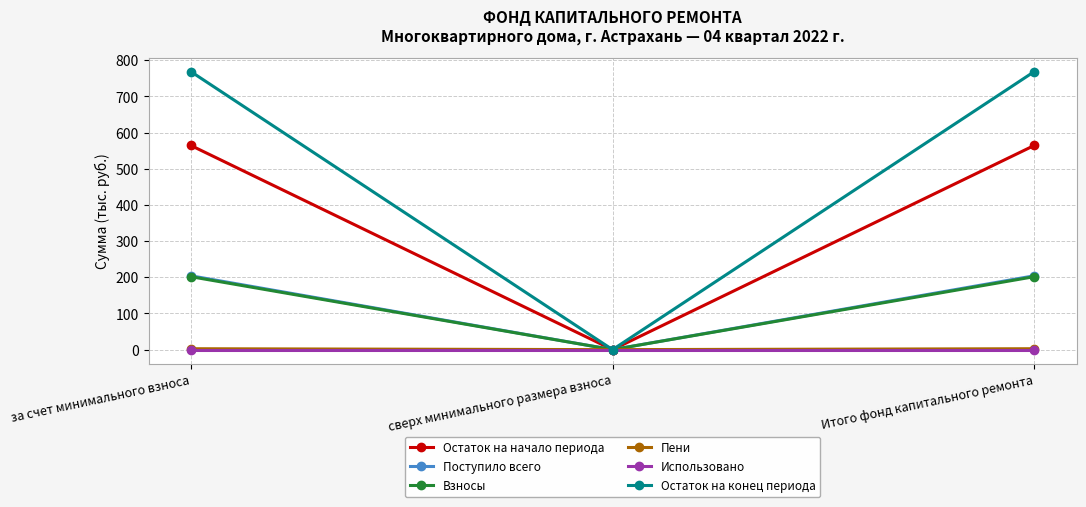

What is the sum of the Остаток на конец периода values at Итого фонд капитального ремонта and за счет минимального взноса?

1537.8